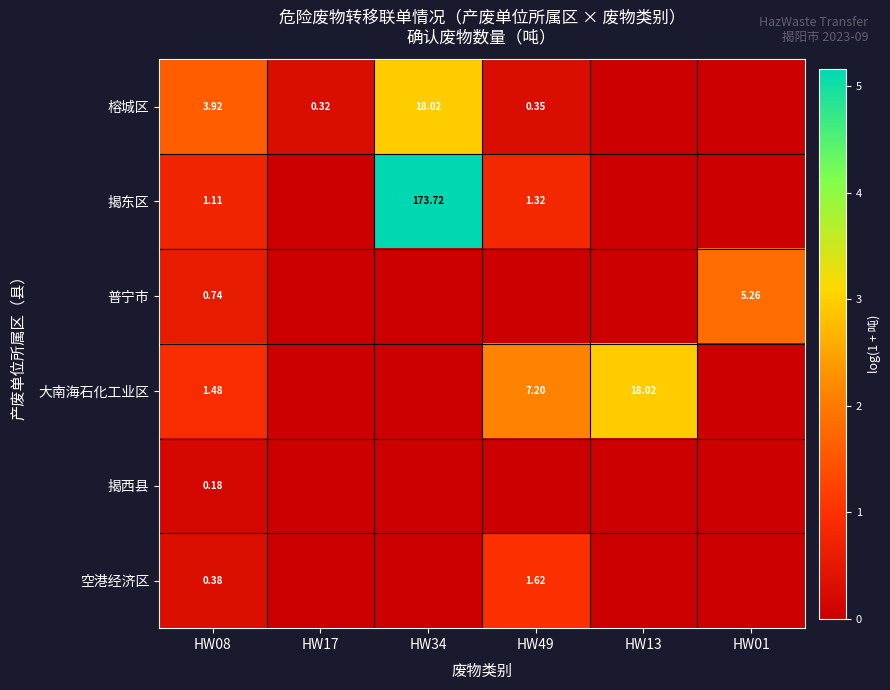

Is it true that 榕城区 equals 2.9 at HW34?

True